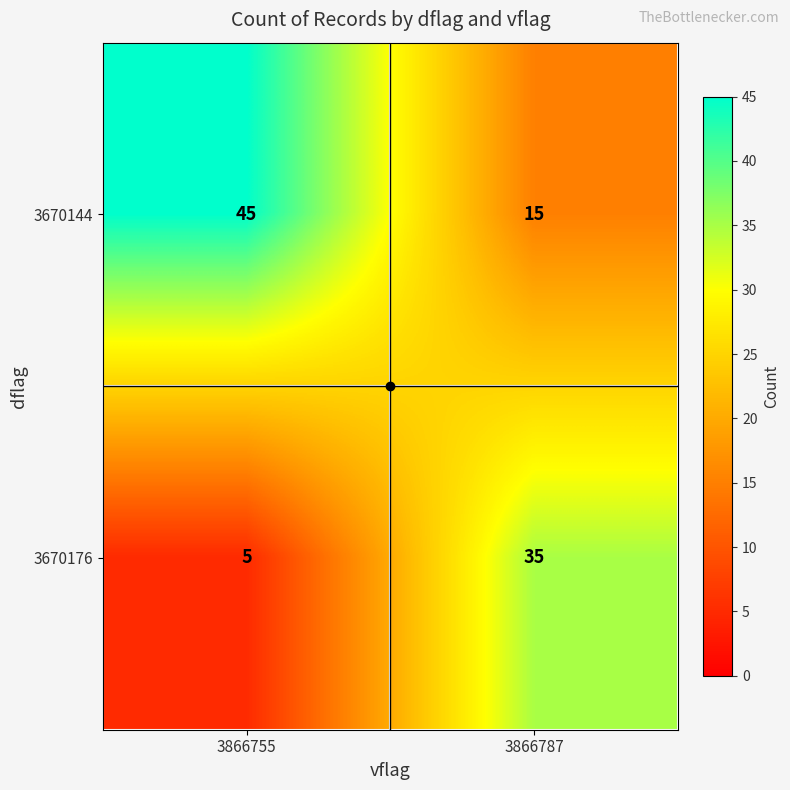

What is the difference between the highest and lowest values at 3866787?

20